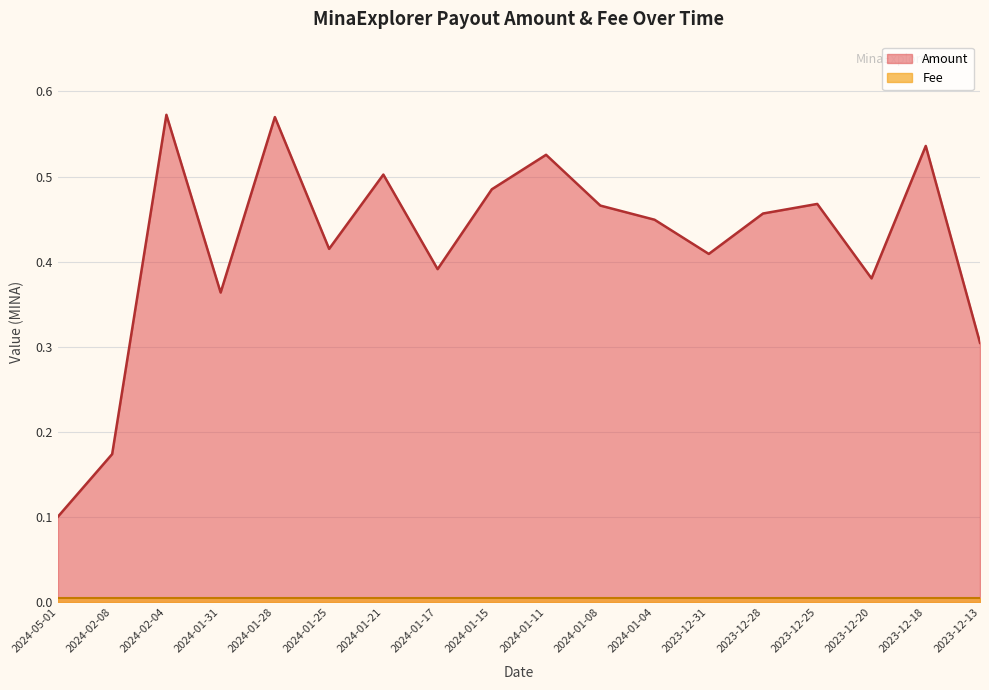

What position from the right is 2024-01-11?

9